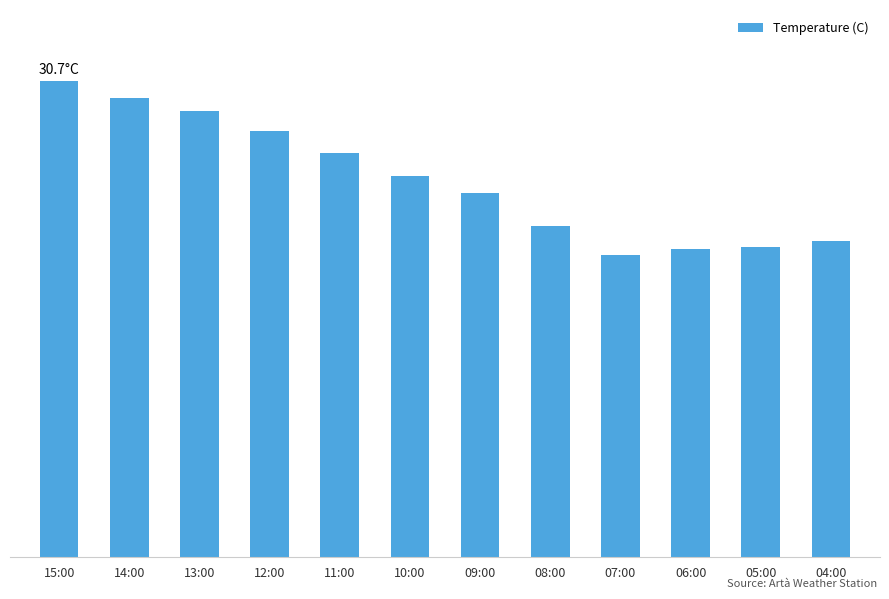

Are the bars horizontal?

No